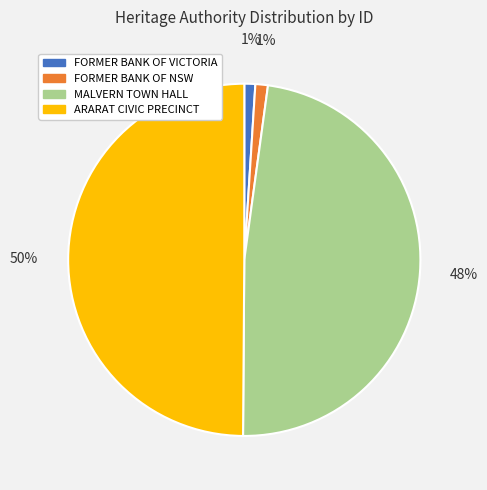

Which slice is the largest?

ARARAT CIVIC PRECINCT